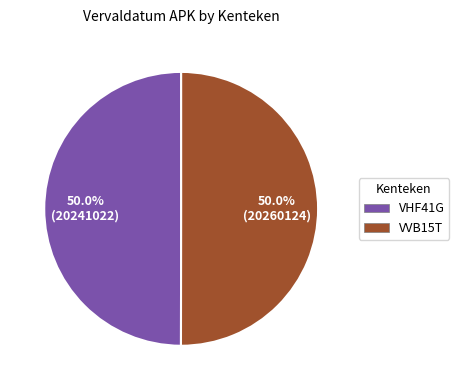

What percentage is the VVB15T slice, to the nearest percent?

50%